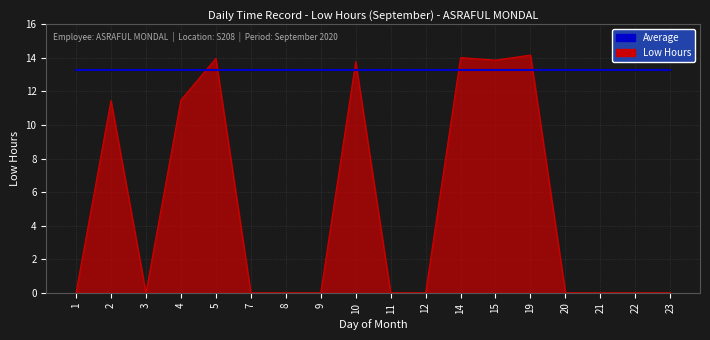

Which label corresponds to the largest value in the chart?

19